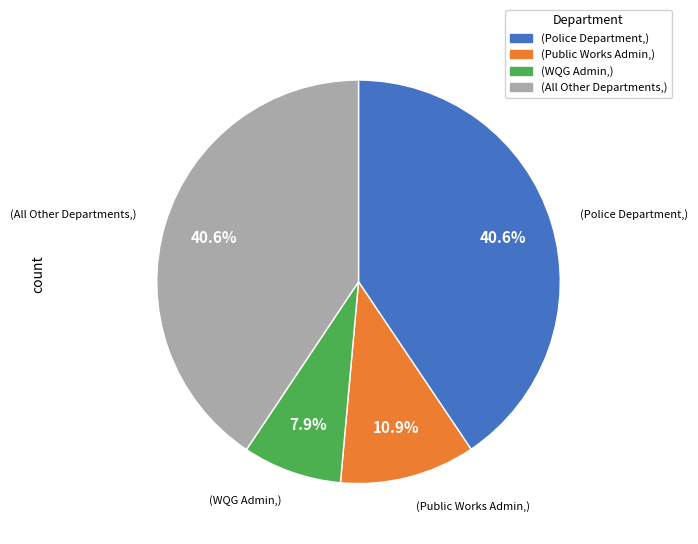

Is there a majority slice in this chart?

No